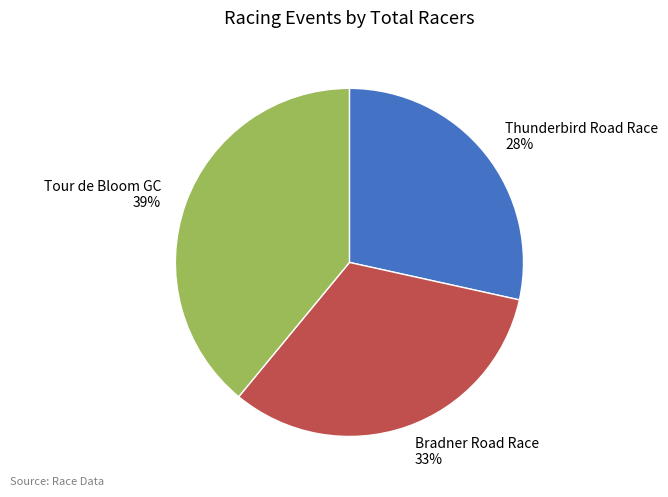

How many slices are in this pie chart?

3